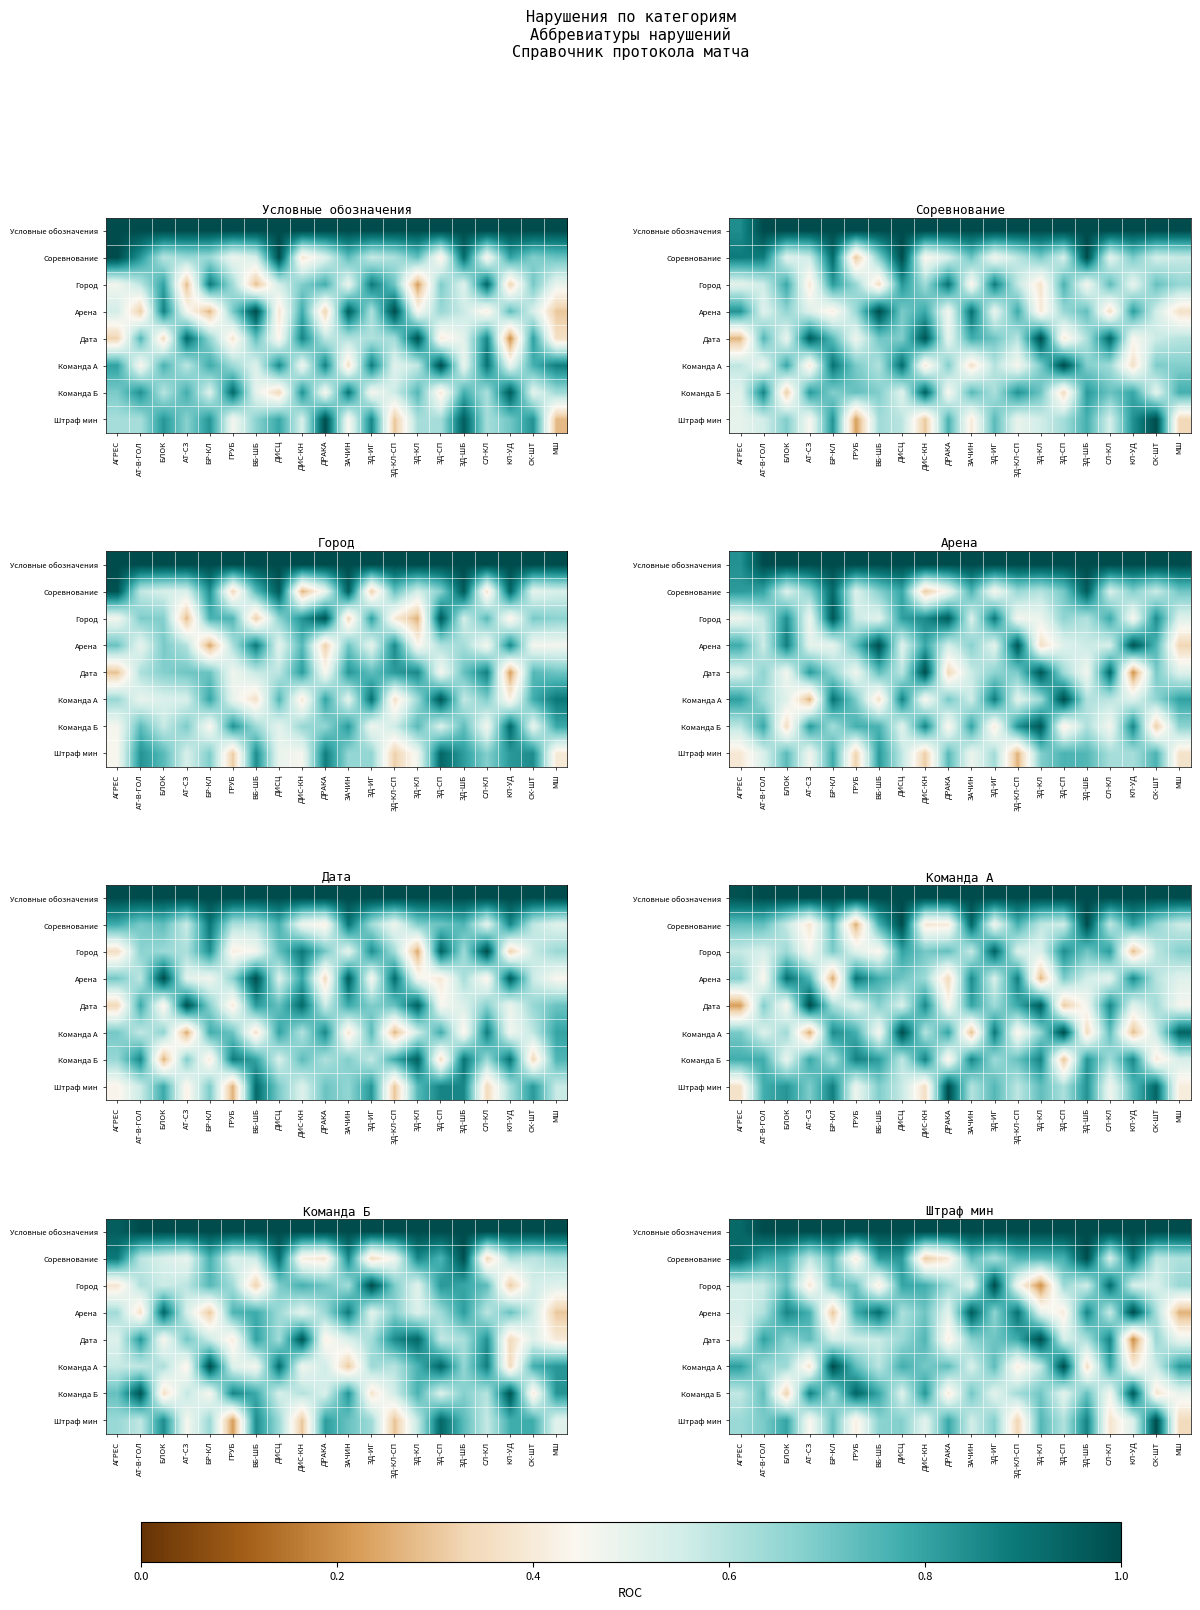

What is the total value across all series at ЗД-КЛ?

5.5